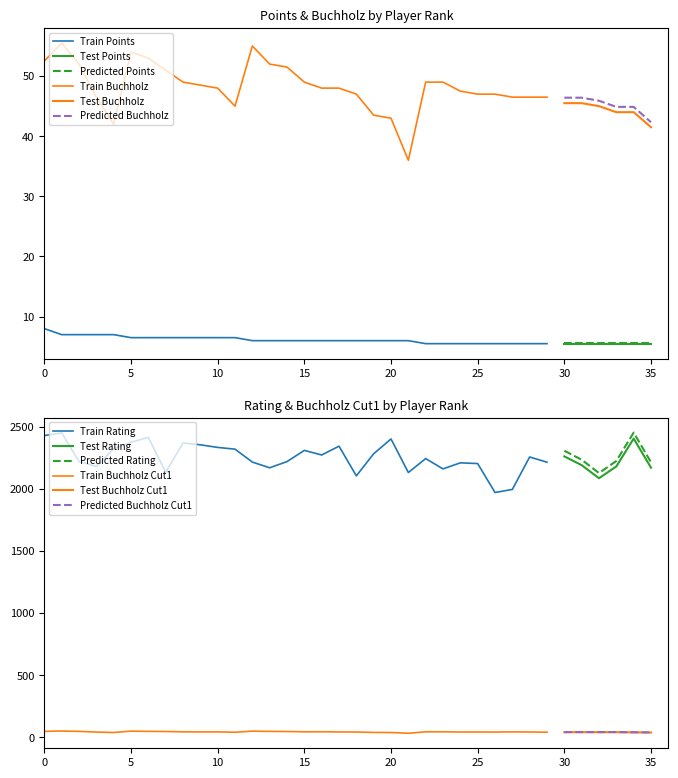

How many data points does each series have?

36